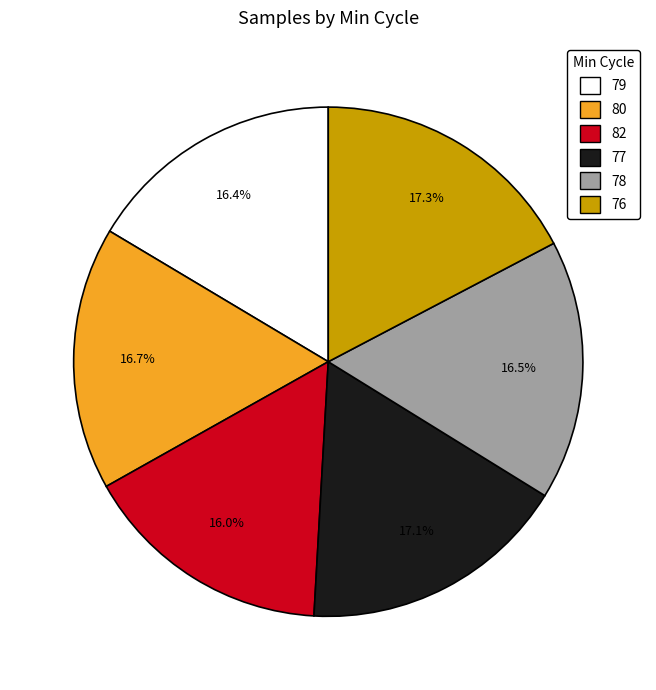

Is it true that 80 is 12% of the pie?

False